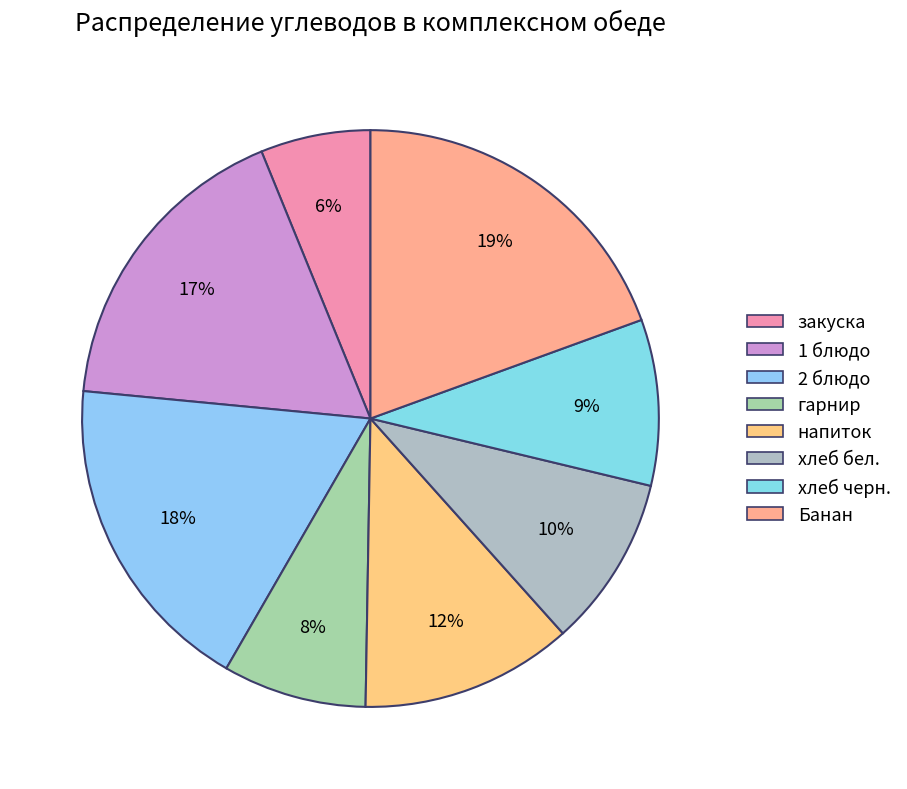

Rank the categories by value from lowest to highest.

закуска, гарнир, хлеб черн., хлеб бел., напиток, 1 блюдо, 2 блюдо, Банан